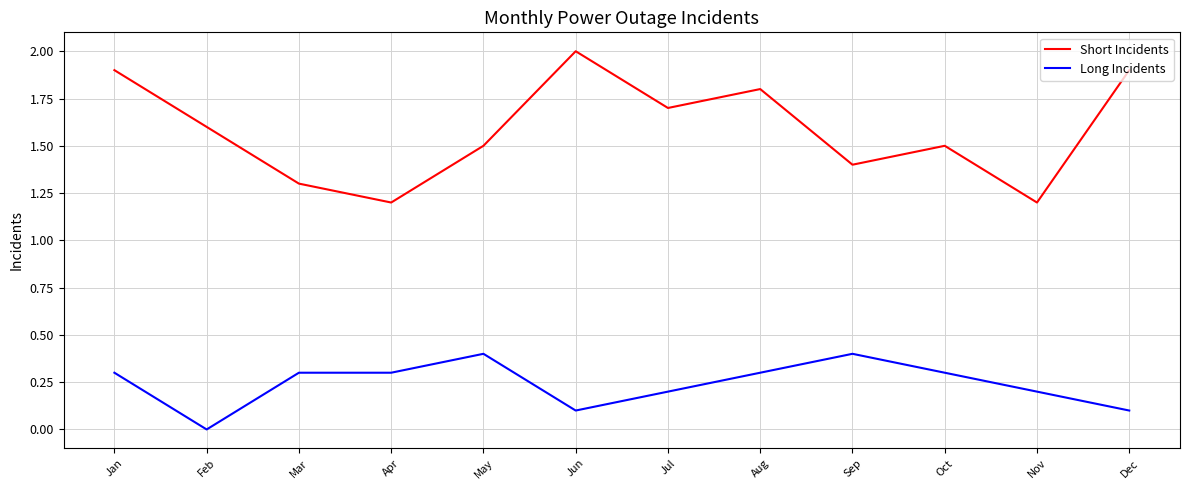

Is the value of Long Incidents at Jun greater than the value of Short Incidents at May?

No